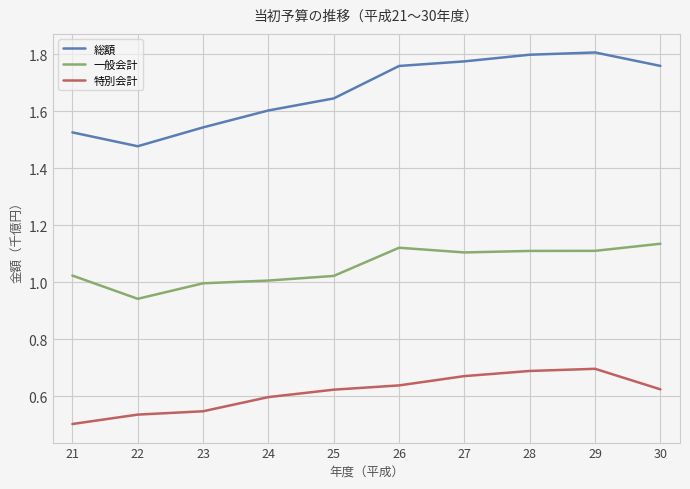

What is the lowest value of the 総額 series?

147690269000